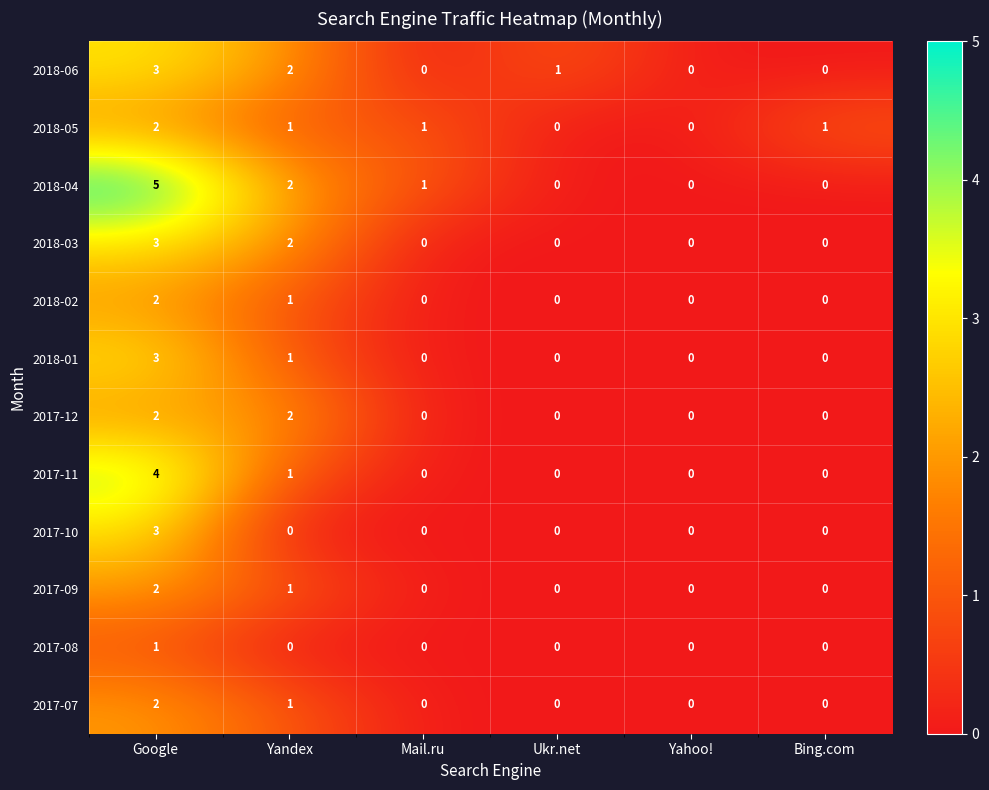

Which series has the largest total across all categories?

2018-04